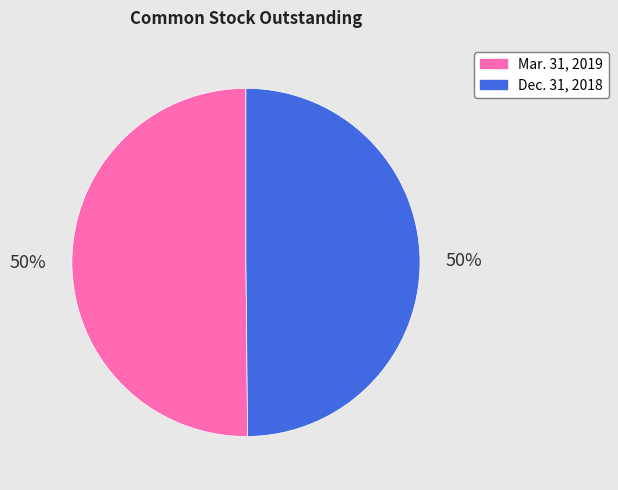

True or false: Dec. 31, 2018 accounts for 50% of the total.

True